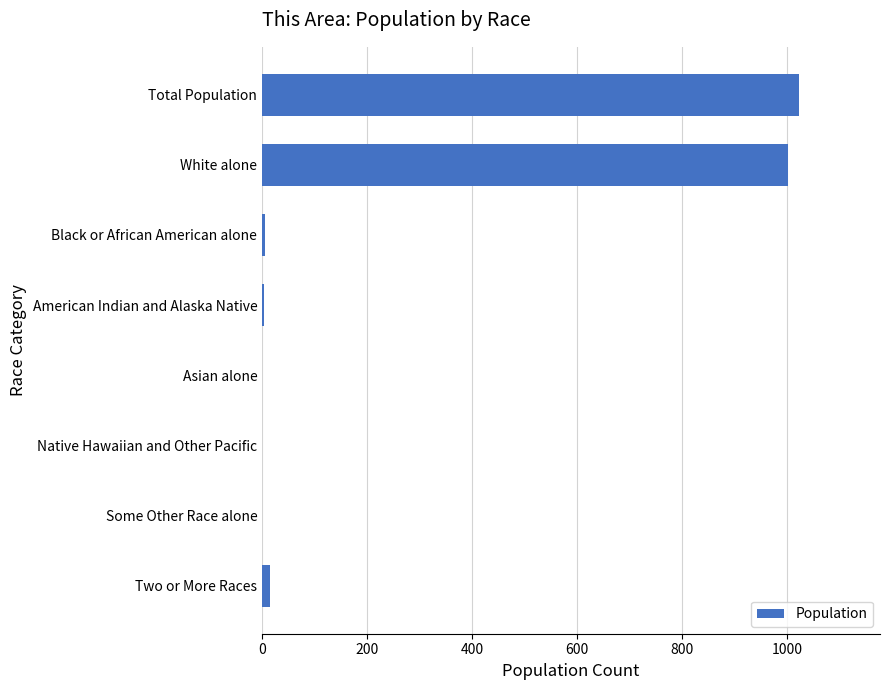

True or false: the data shows 1001 at White alone.

True